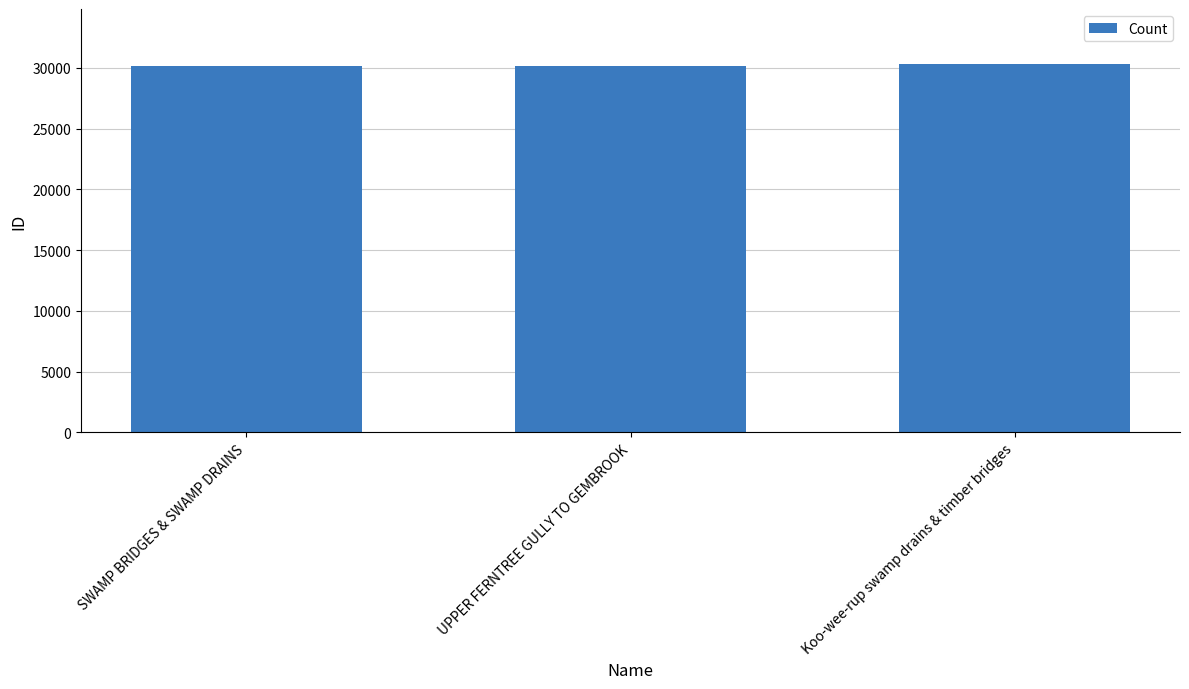

What is the difference between the maximum and minimum values?

160